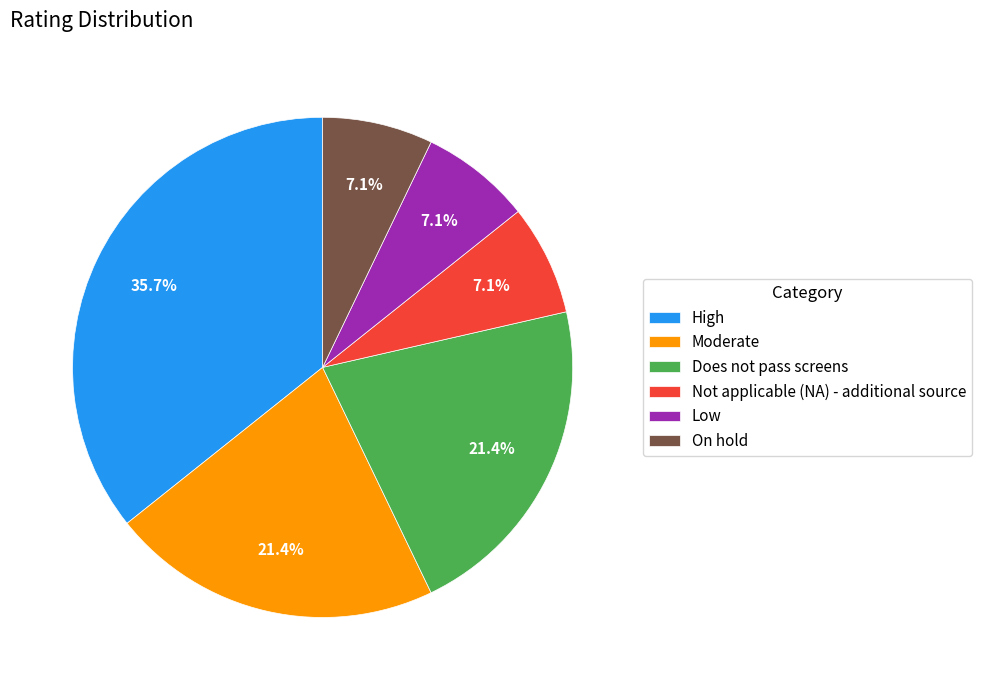

Is it true that Moderate is 10% of the pie?

False